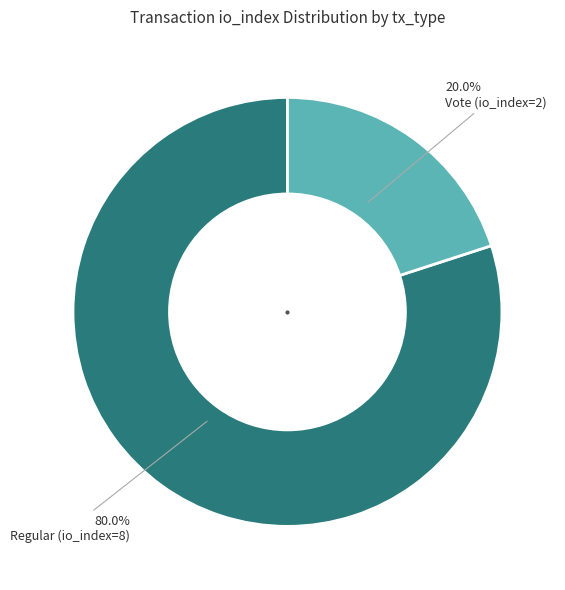

Is there a majority slice in this chart?

Yes